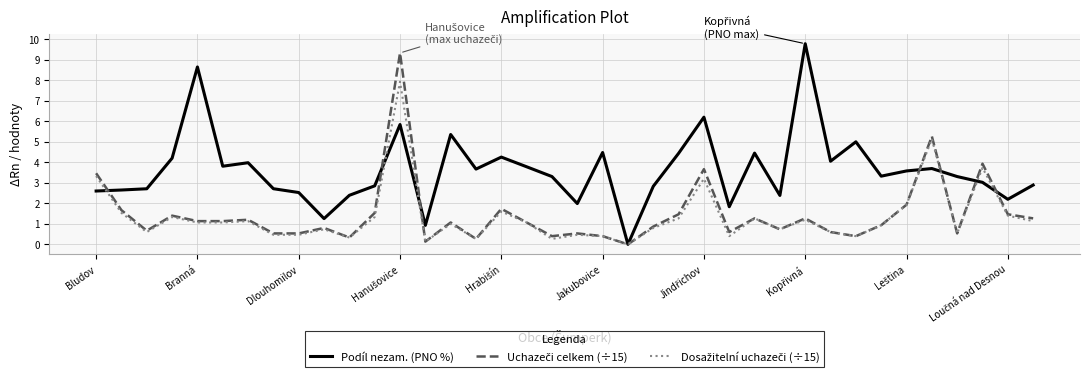

What is the greatest value displayed?

9.8